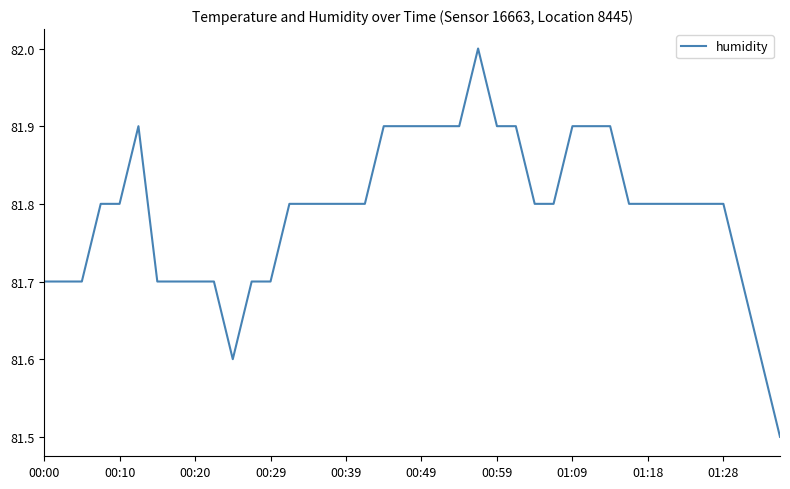

How many lines are shown in the chart?

1